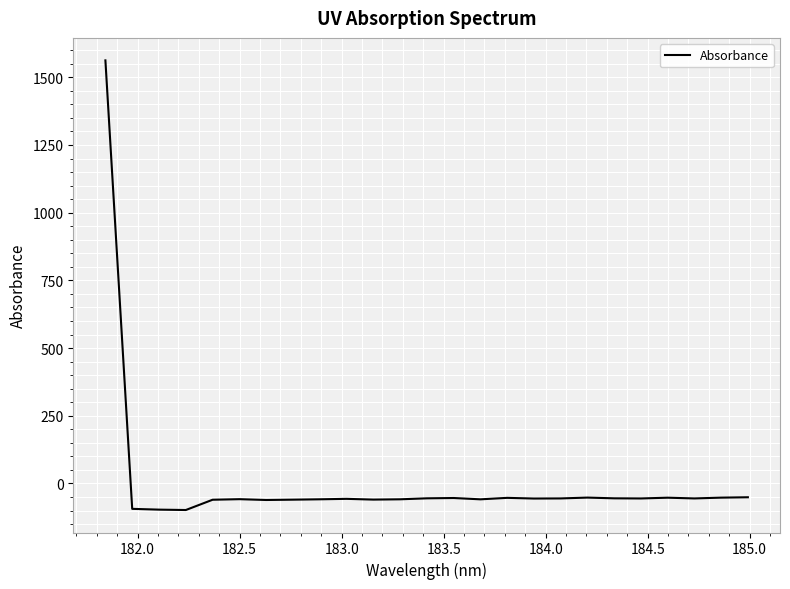

How many values are below zero?

24